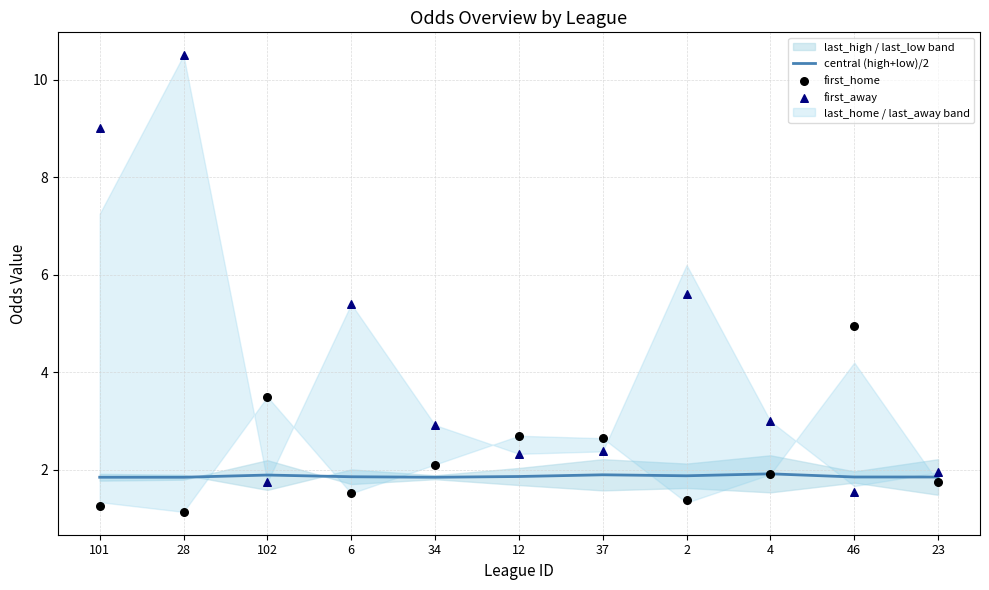

At how many categories does at least one series exceed 6?

2